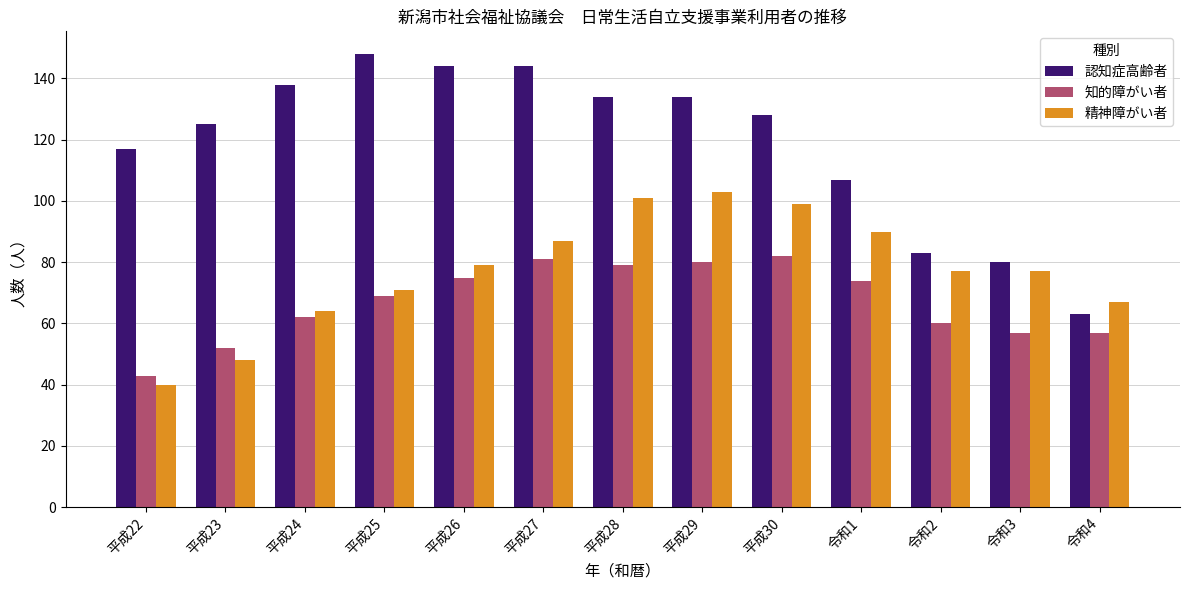

List the series in order of their peak value, lowest first.

知的障がい者, 精神障がい者, 認知症高齢者